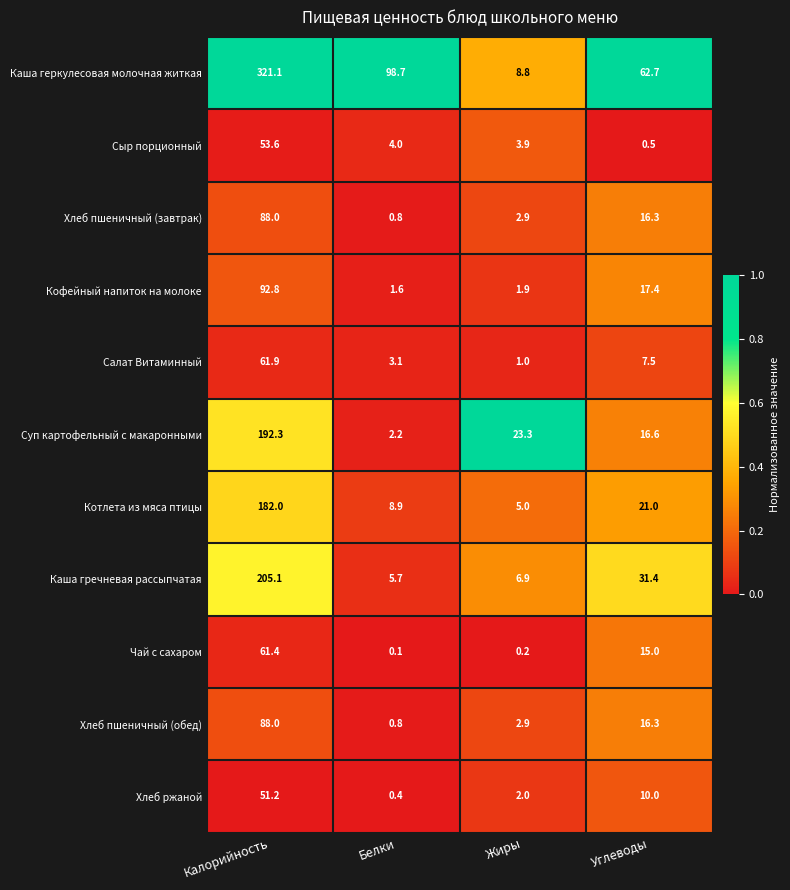

The value of Суп картофельный с макаронными at Углеводы is 16.6. True or false?

True